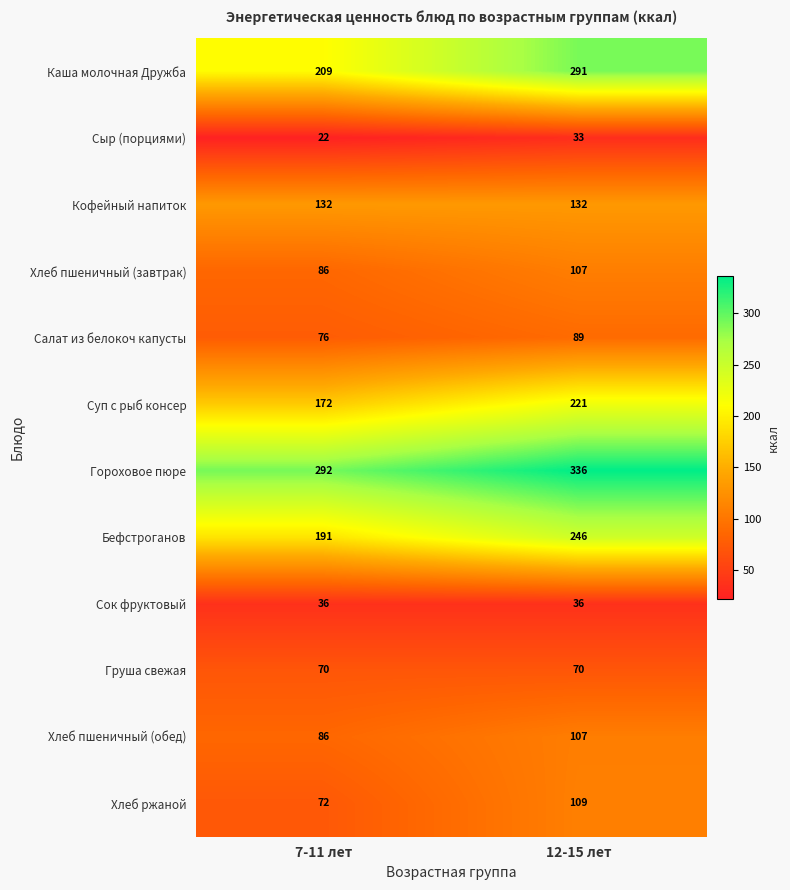

What is the sum of the Хлеб пшеничный (обед) values at 12-15 лет and 7-11 лет?

193